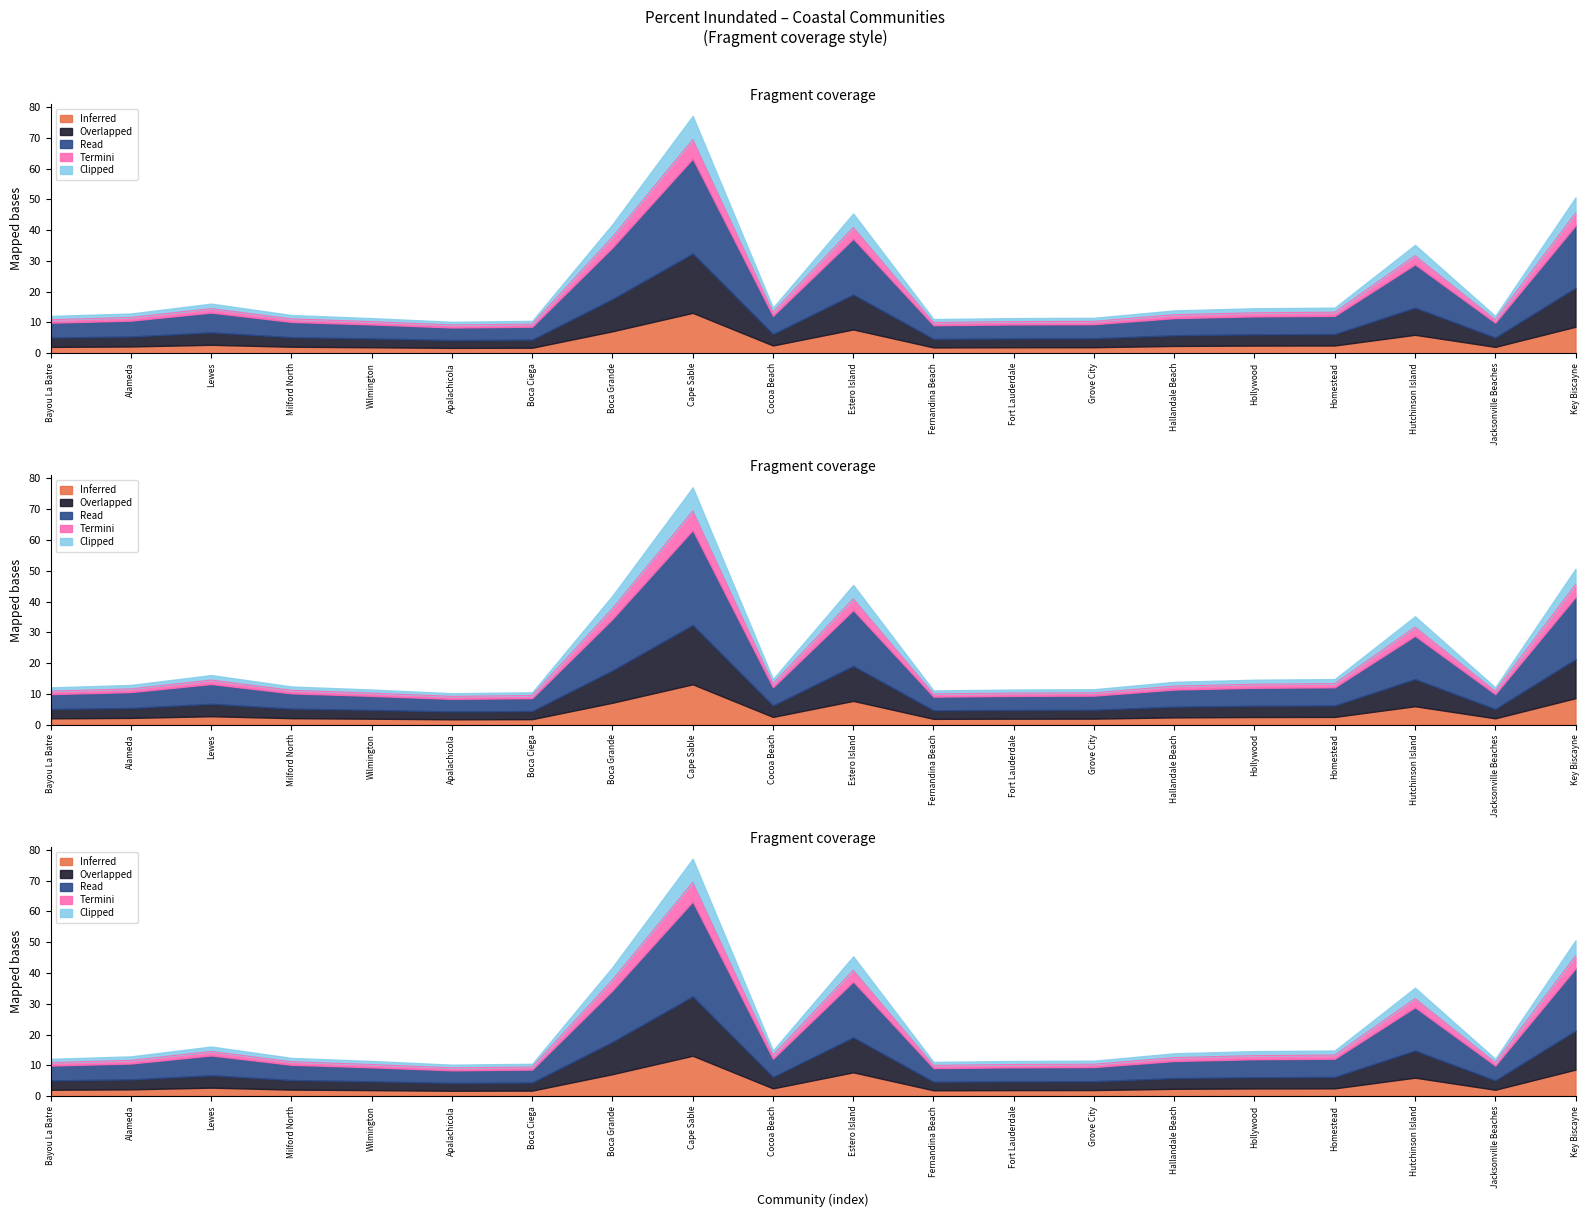

True or false: Read and Inferred intersect in this chart.

False